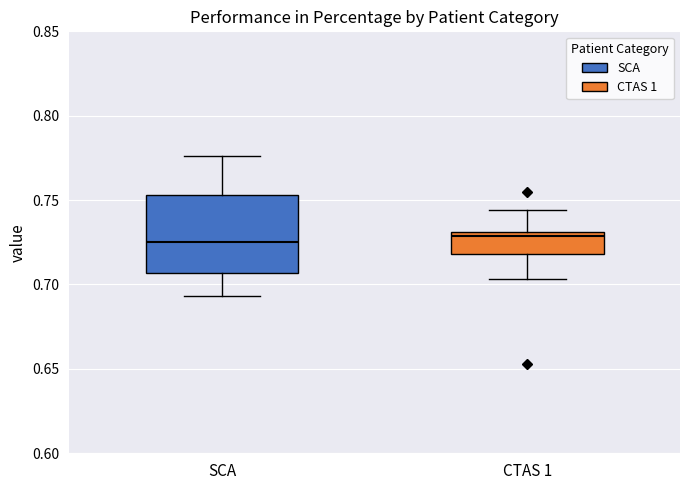

Reading left to right, transcribe this box plot: for each box, give where its median line is, the range the box spans, and where its two whiskers end, as read against the y-axis. The values are not printed on the chart, so give them approximately, as read against the axis.

SCA: median 0.725, box 0.705 to 0.755, whiskers 0.695 to 0.775
CTAS 1: median 0.730 (just below the box's upper edge), box 0.720 to 0.730, whiskers 0.705 to 0.745